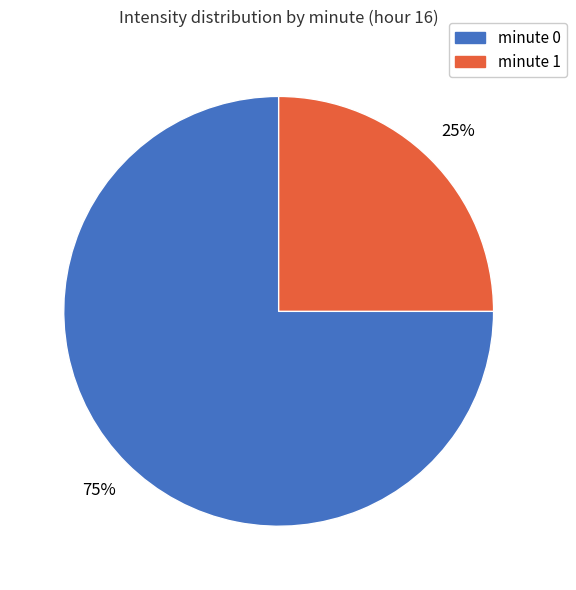

Is there any slice that represents more than half of the pie?

Yes